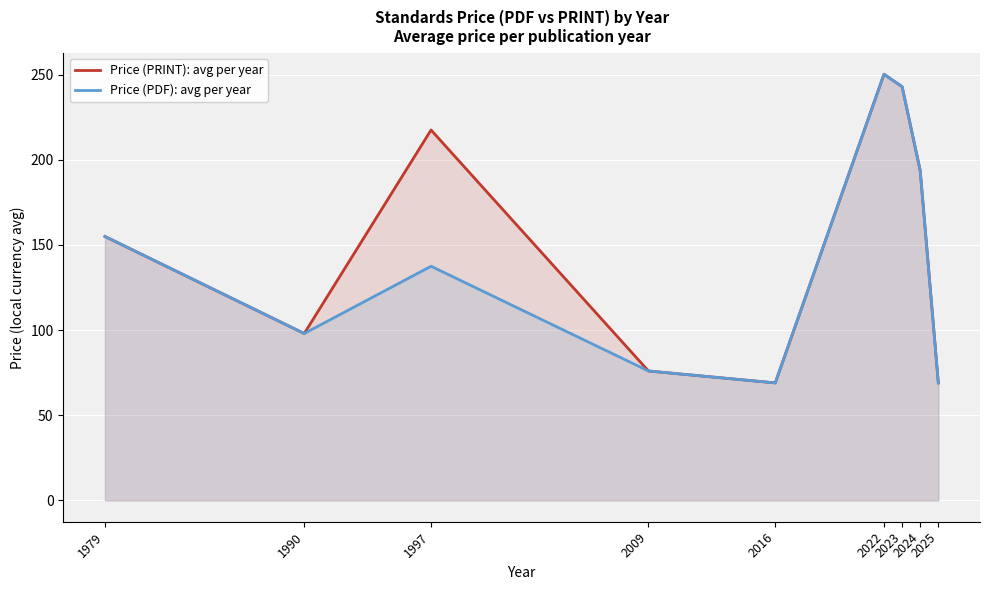

At which label does Price (PDF): avg per year reach its peak?

2022